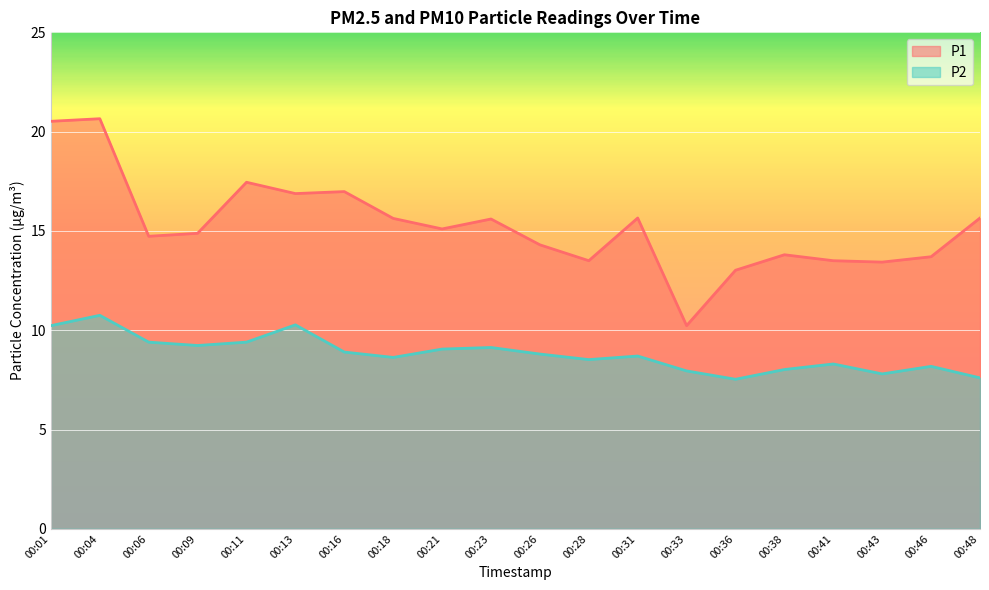

How many values in the P1 series are below 15?

10